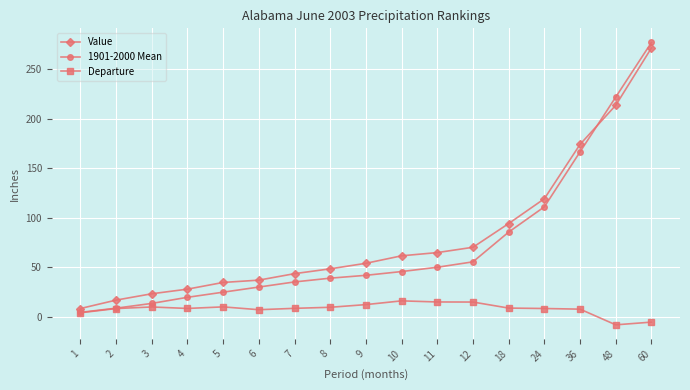

How many values in Departure are above zero?

15